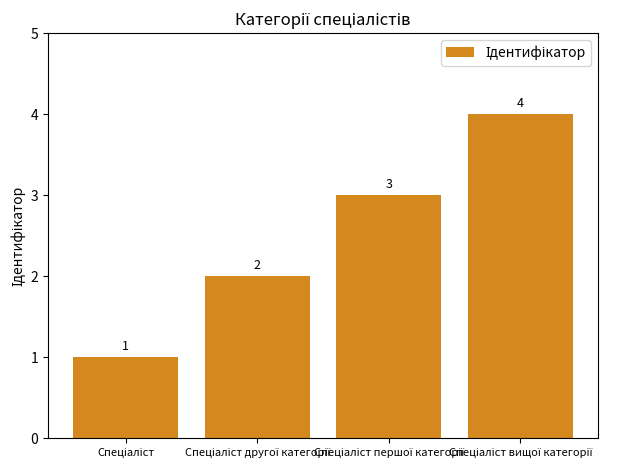

What is the sum of all values?

10